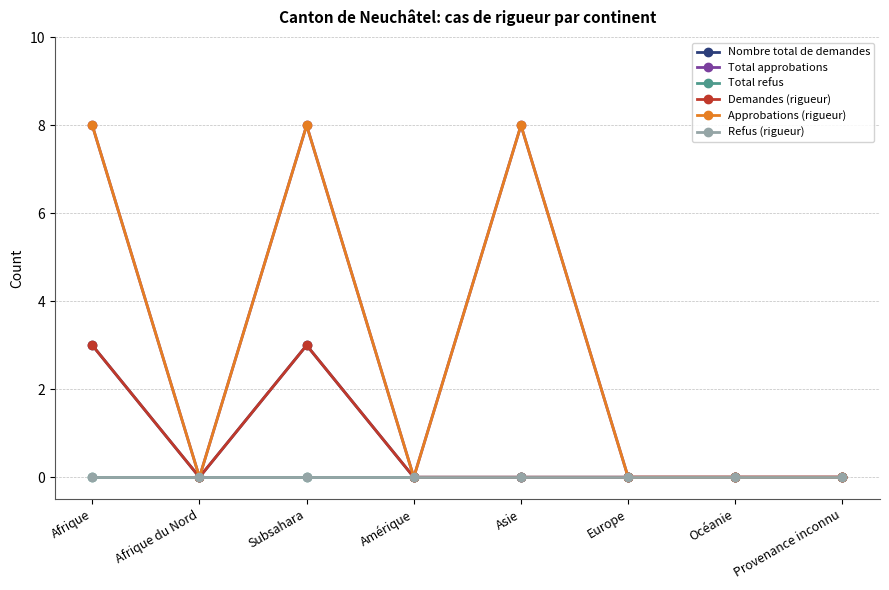

Which series has the widest spread of values?

Total approbations